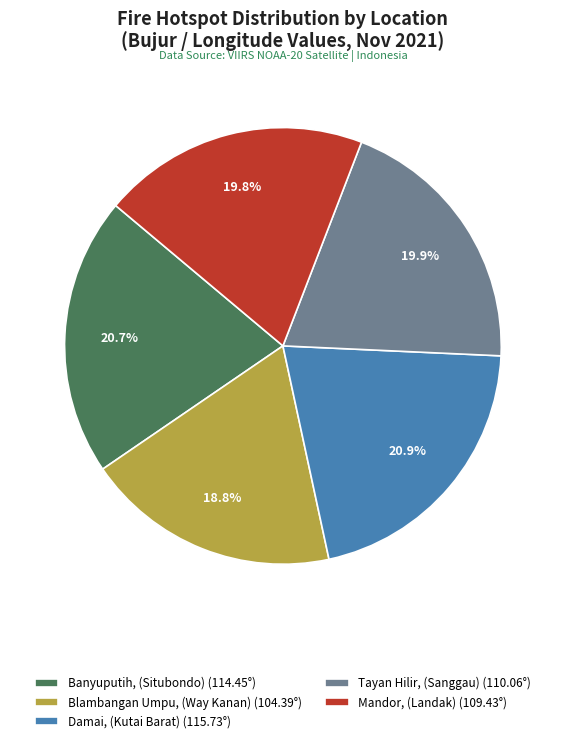

Is there a majority slice in this chart?

No